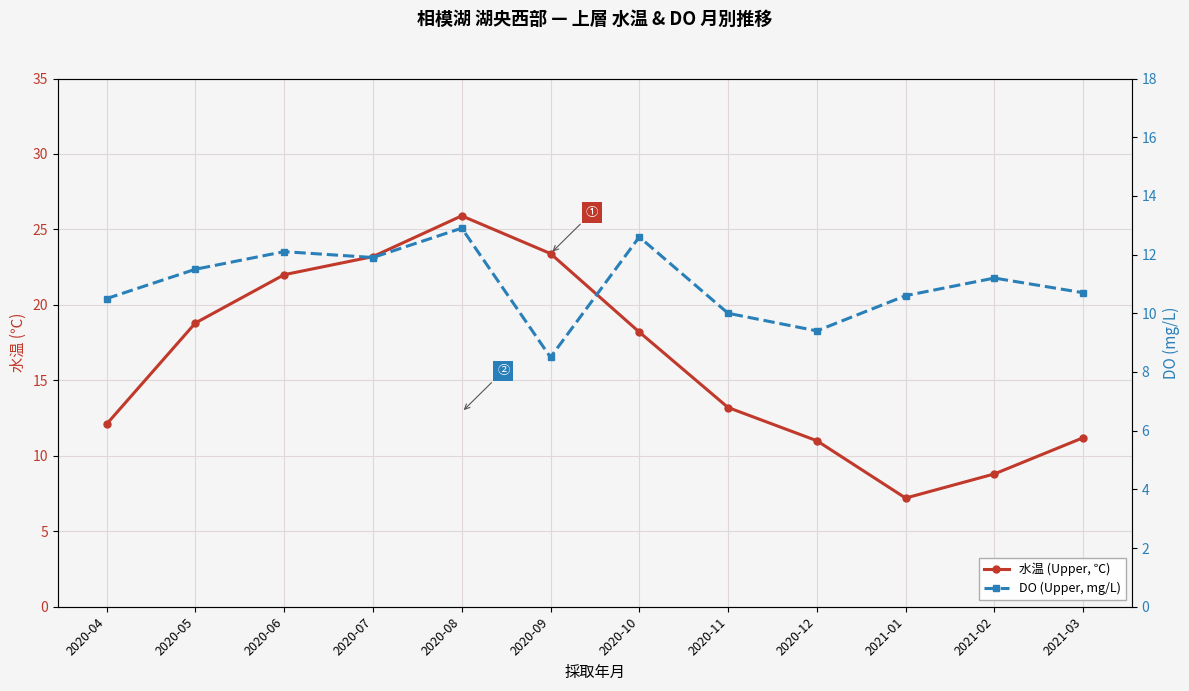

Which series ends up on top after the final intersection of 水温 (Upper, ℃) and DO (Upper, mg/L)?

水温 (Upper, ℃)